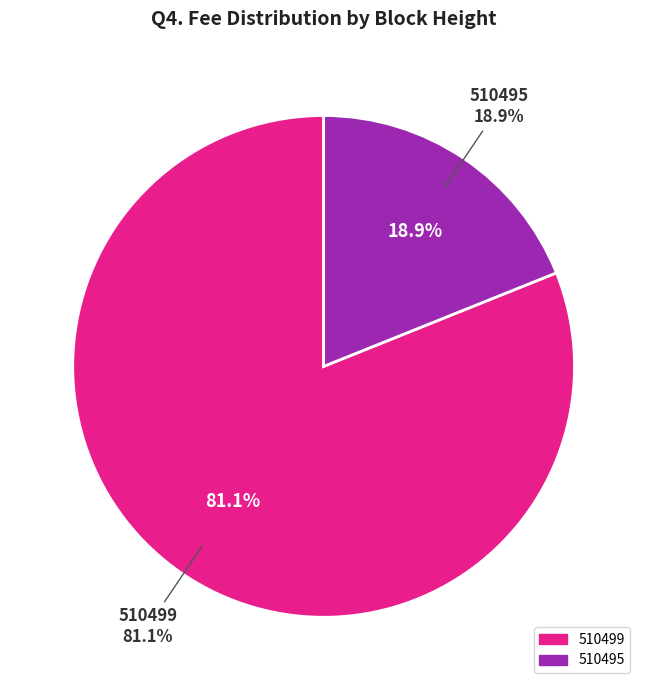

Rank the categories by value from highest to lowest.

510499, 510495